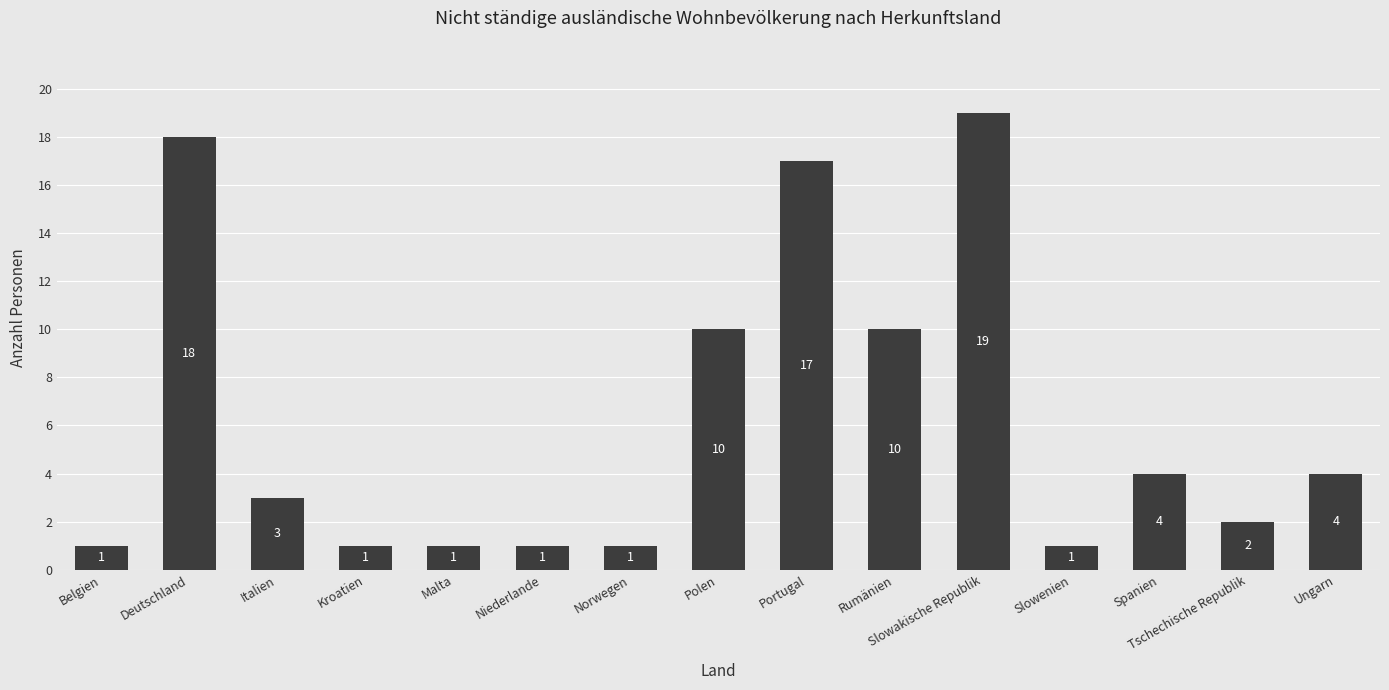

At which category does the chart reach its peak across all series?

Slowakische Republik